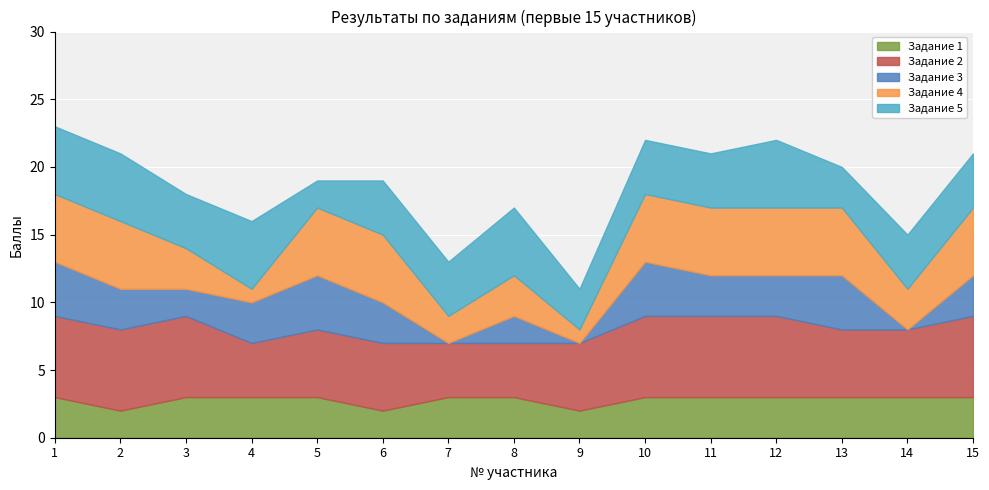

What is the sum of all Задание 2 values?

79